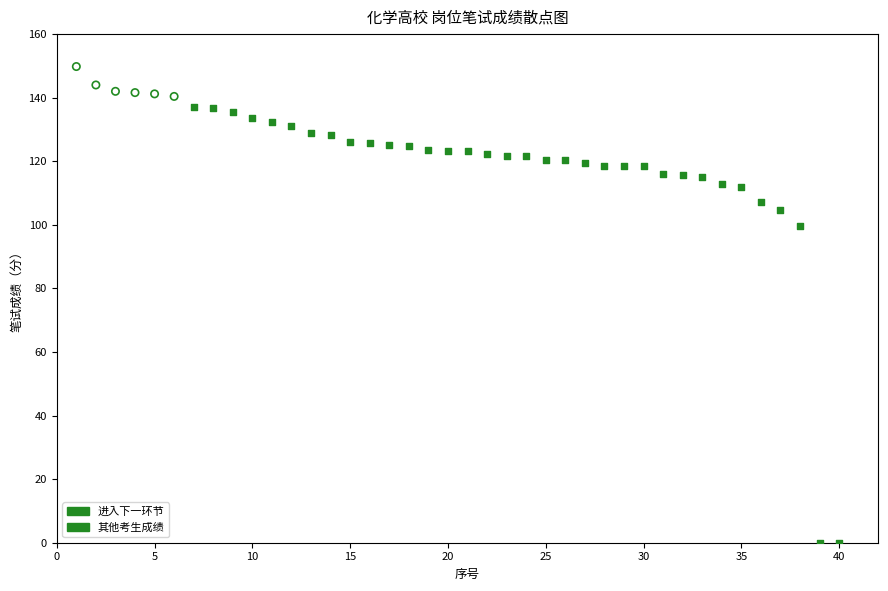

Which series contains the highest Y value?

进入下一环节